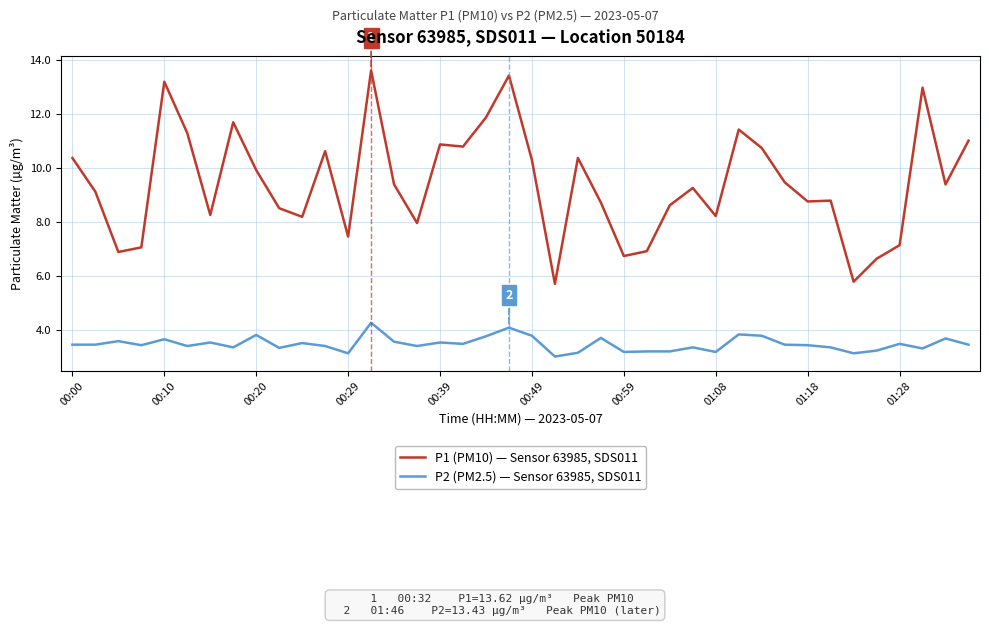

What is the smallest value displayed?

3.0